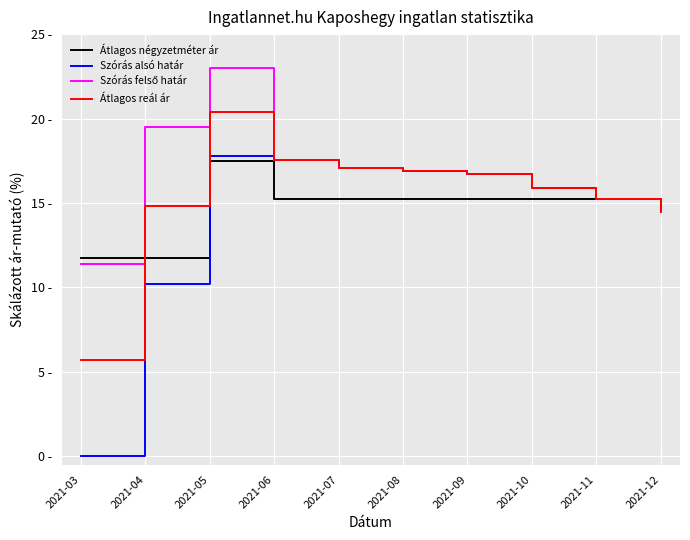

What is the sum of the Átlagos négyzetméter ár values at 2021-06 and 2021-12?

30.5